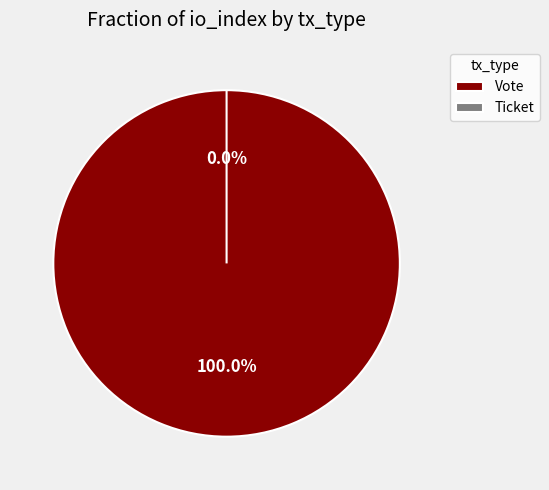

To the nearest percent, what is the difference between the Vote and Ticket slice percentages?

100%